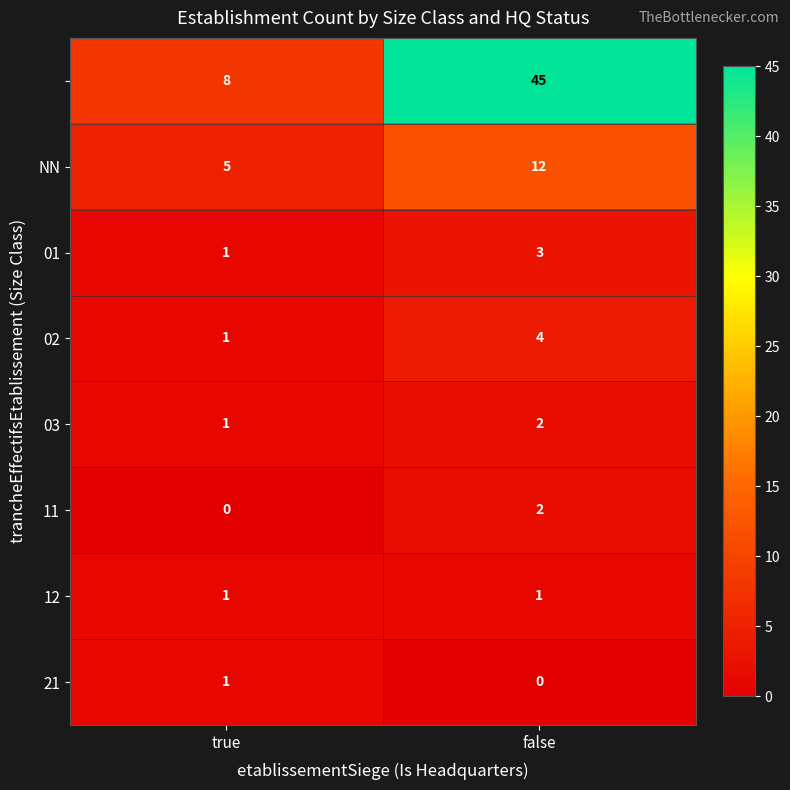

What is the greatest value displayed?

45